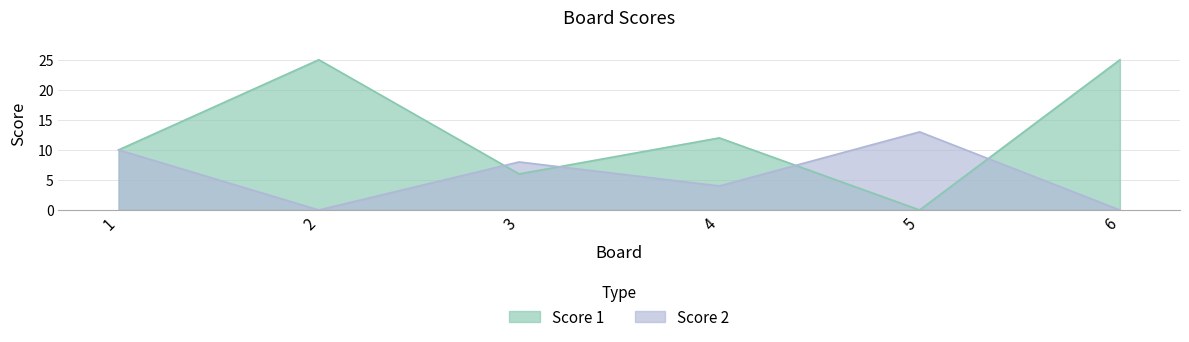

How many times do Score 2 and Score 1 cross each other?

4